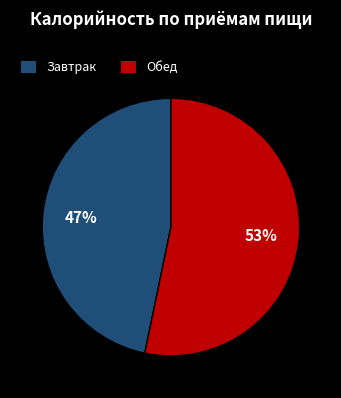

Count the number of slices in the pie.

2